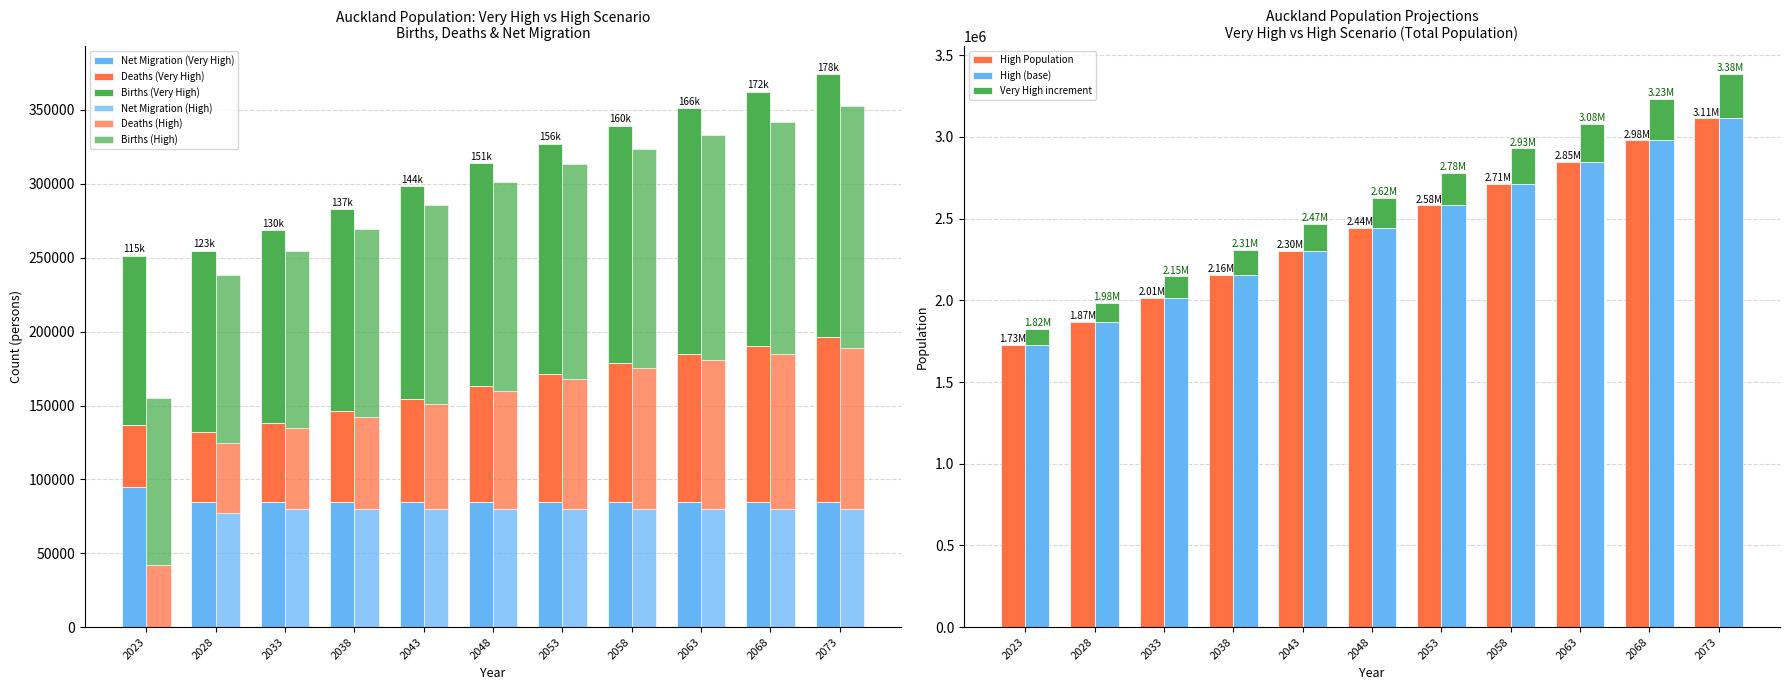

How many categories are shown in the chart?

11